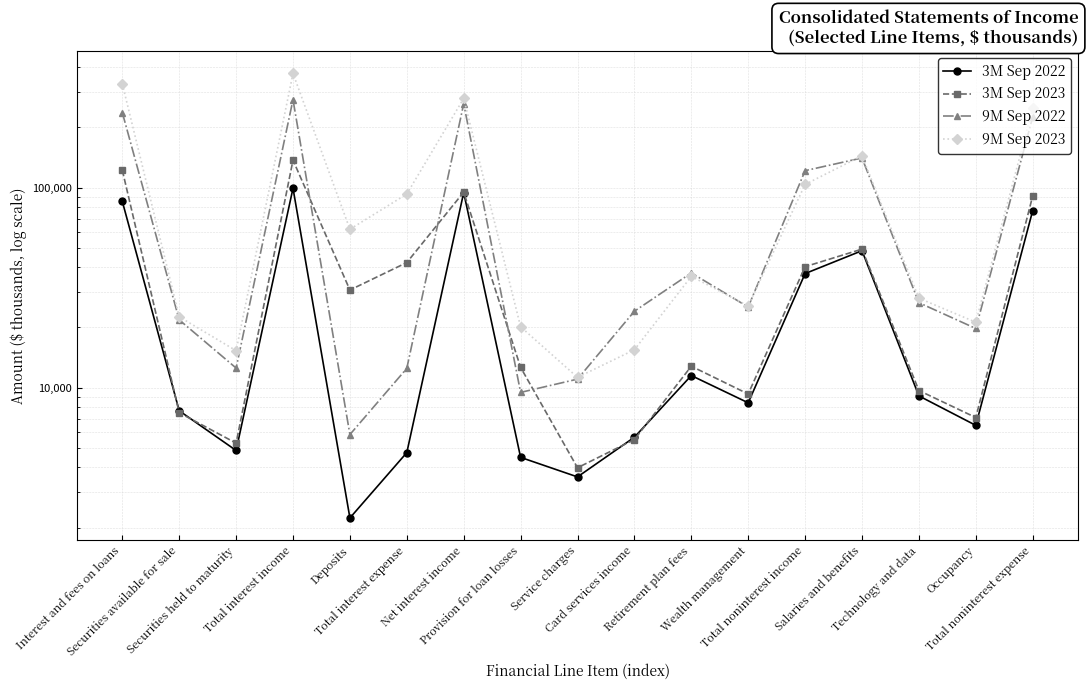

Rank the series by their maximum value, from highest to lowest.

9M Sep 2023, 9M Sep 2022, 3M Sep 2023, 3M Sep 2022